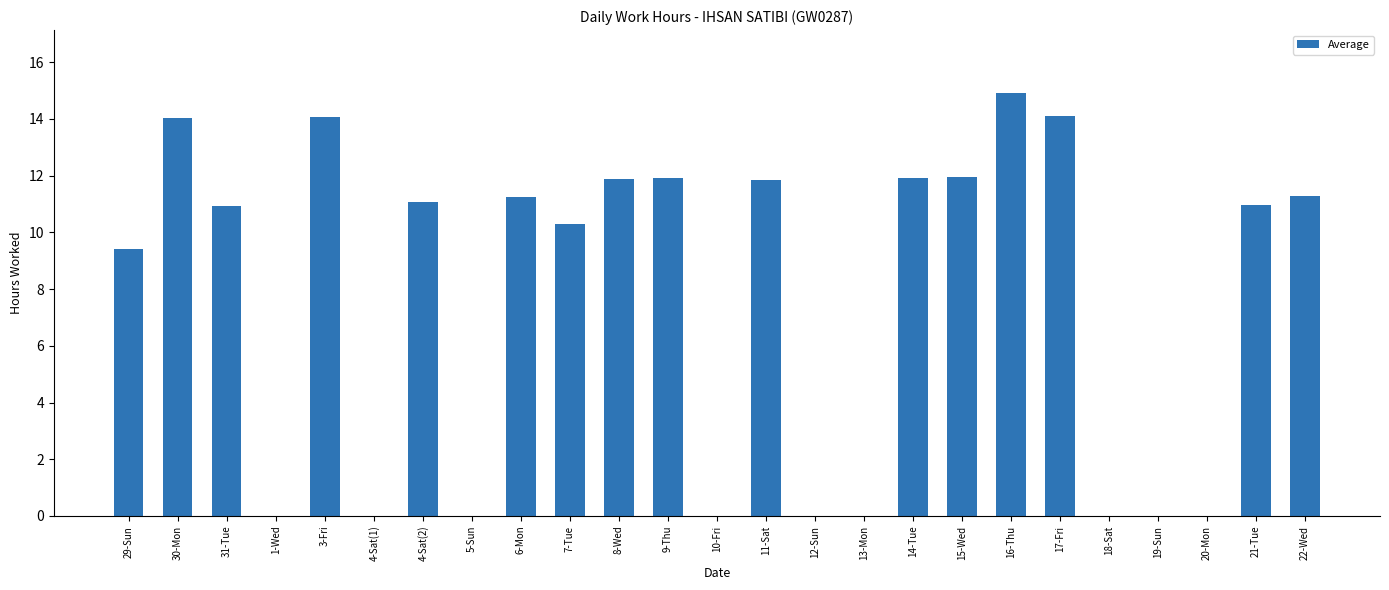

Are the bars horizontal?

No